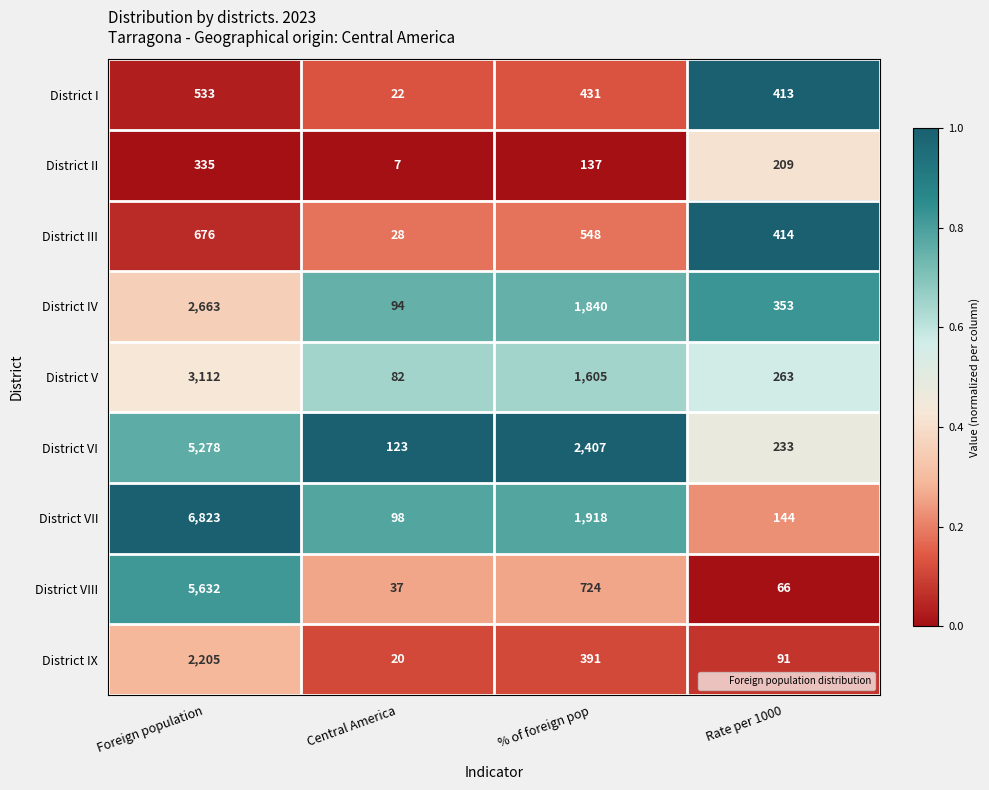

What is the total value across all series at Central America?

511